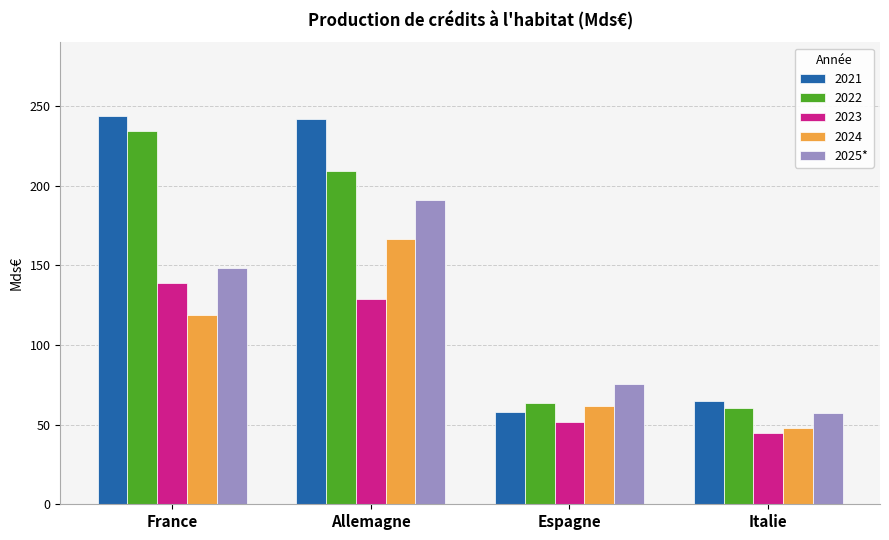

What is the spread (max minus min) of values at Allemagne?

113.0